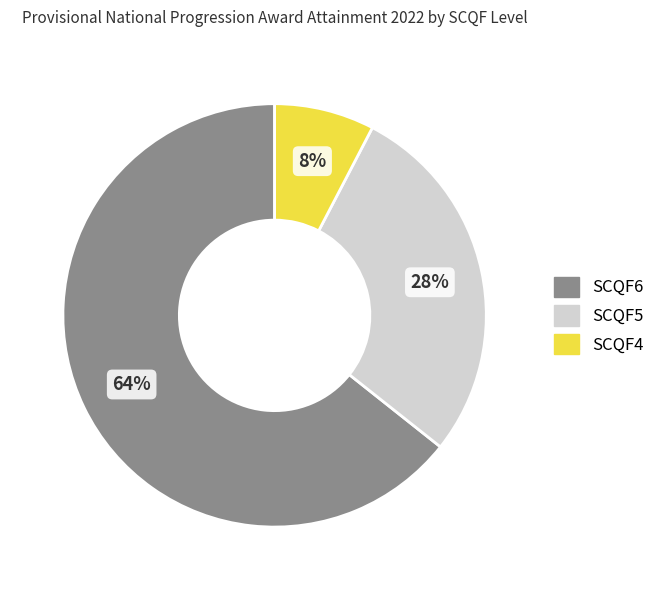

To the nearest percent, what is the average slice percentage?

33%